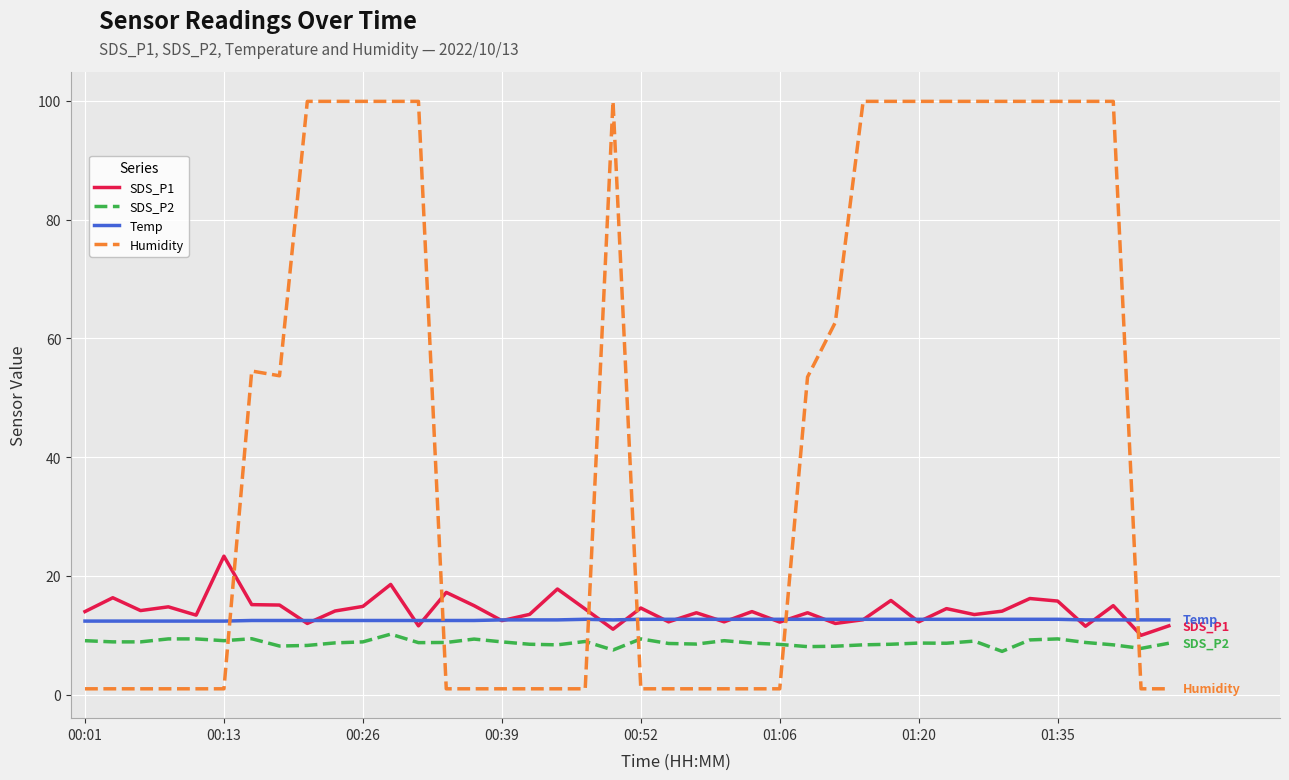

What is the greatest value displayed?

99.9